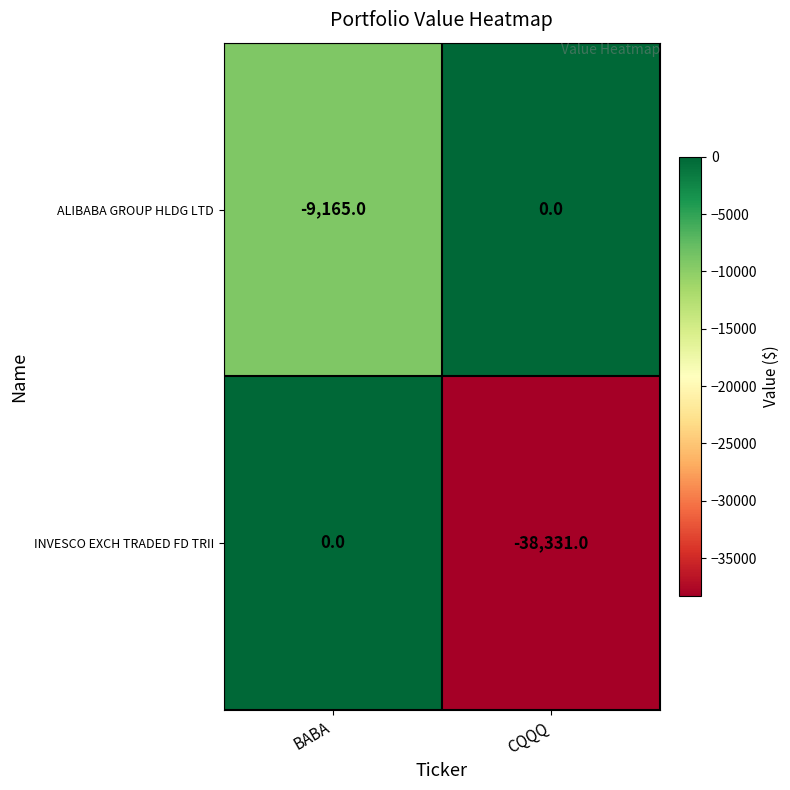

At which category does the chart reach its minimum across all series?

CQQQ